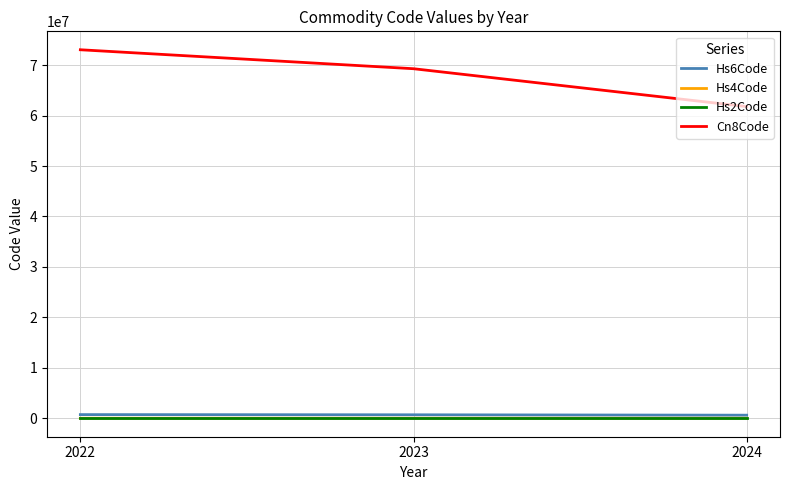

What is the total value across all series at 2024?

62403122.0